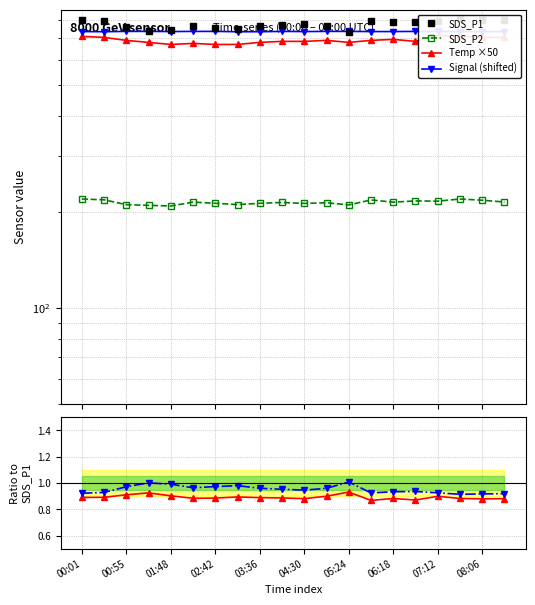

What is the approximate value of Temp ×50 at 00:55?

0.9